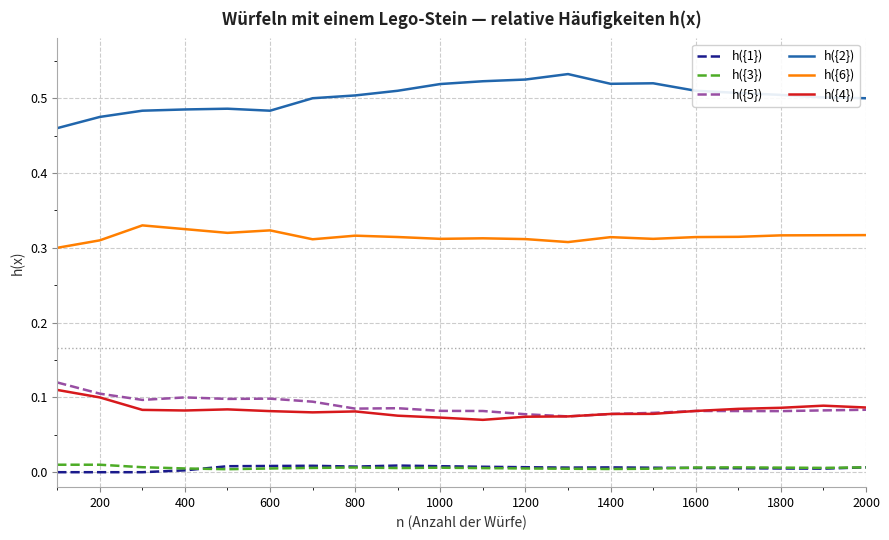

True or false: h({3}) and h({2}) cross at least once.

False